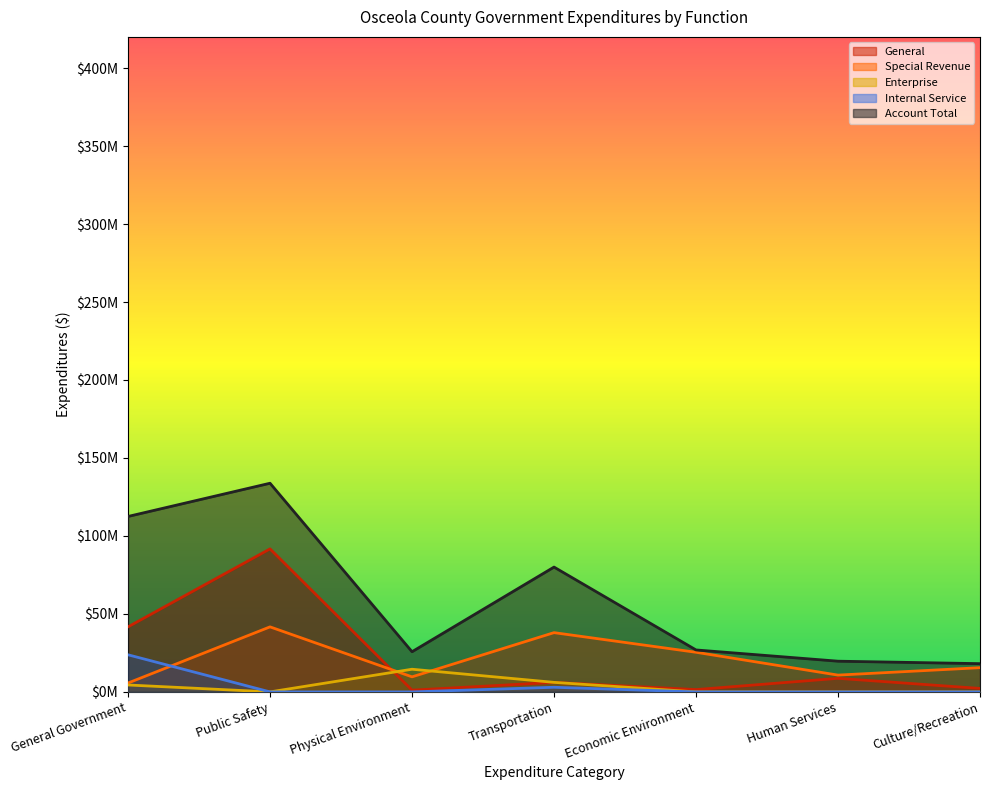

Does the chart display data point markers on the line(s)?

No